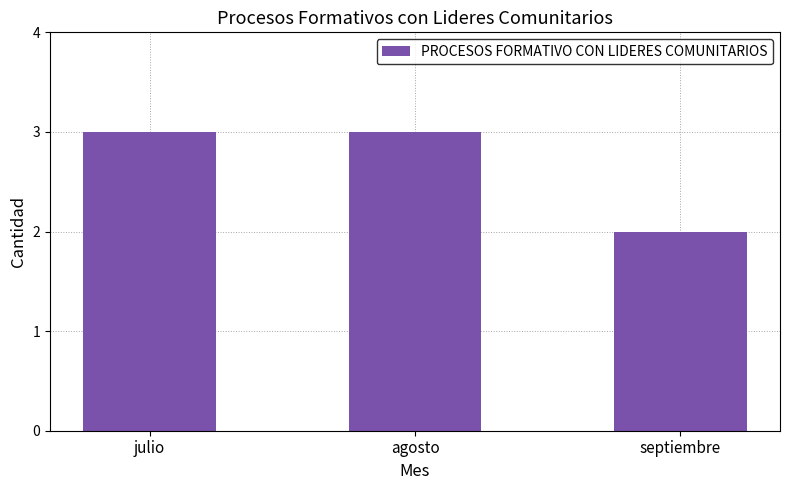

Which has a higher value, septiembre or julio?

julio